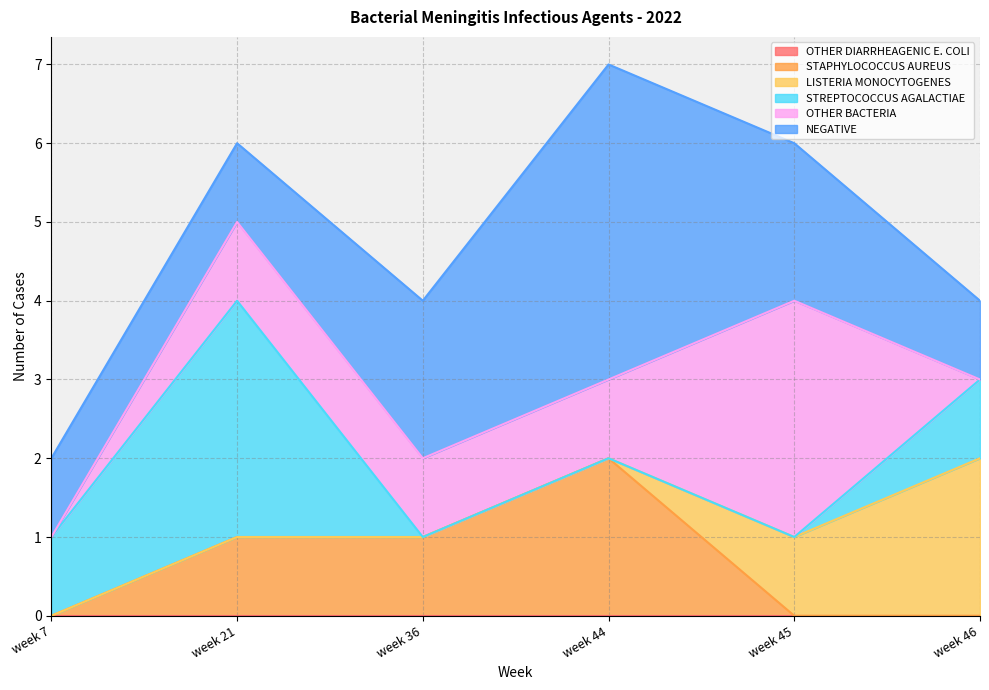

At which label is STAPHYLOCOCCUS AUREUS closest to 1?

week 21